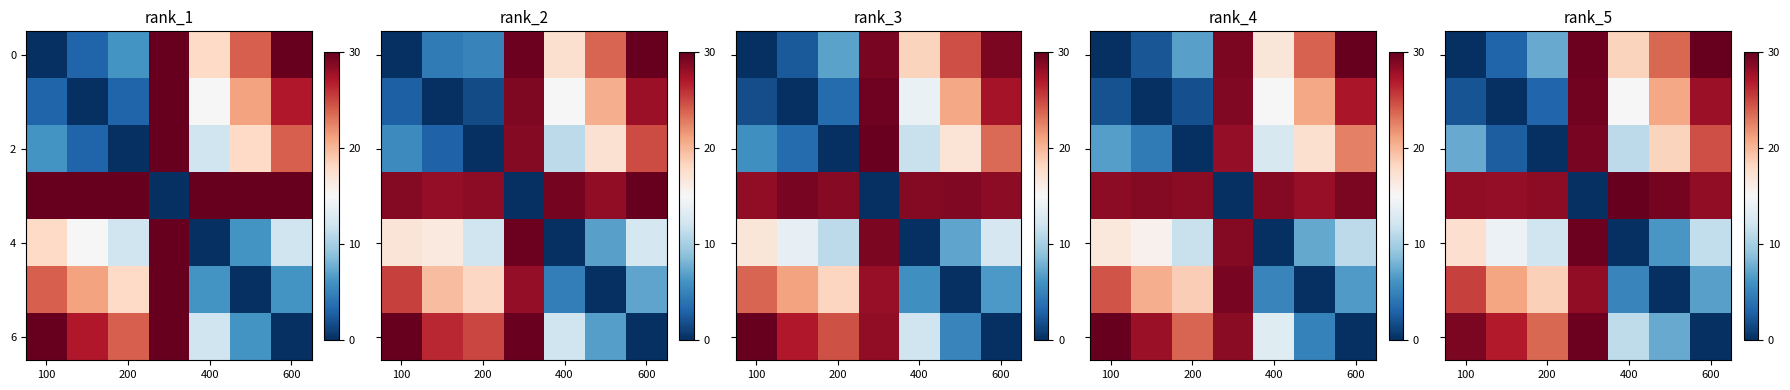

True or false: row_4 has a value of 18.4 at 6.

False